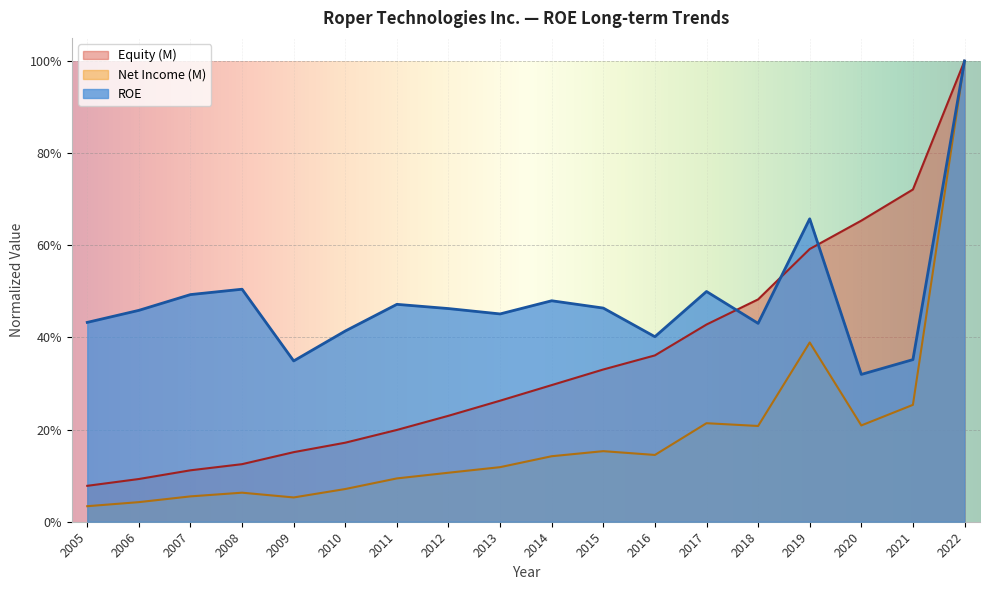

What is the average value of the Net Income (M) series?

0.2